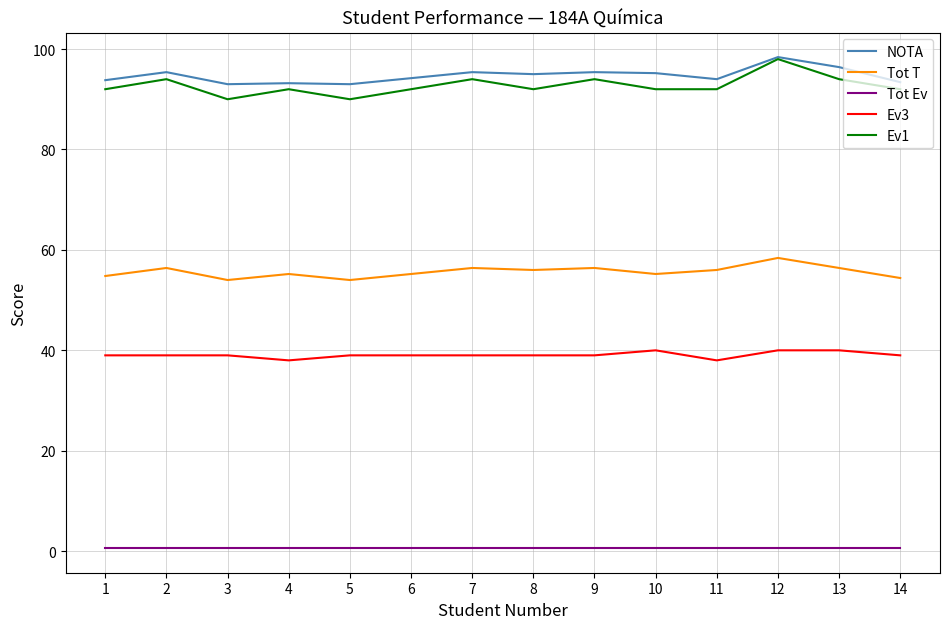

The NOTA series shows 31.2 at 6. True or false?

False